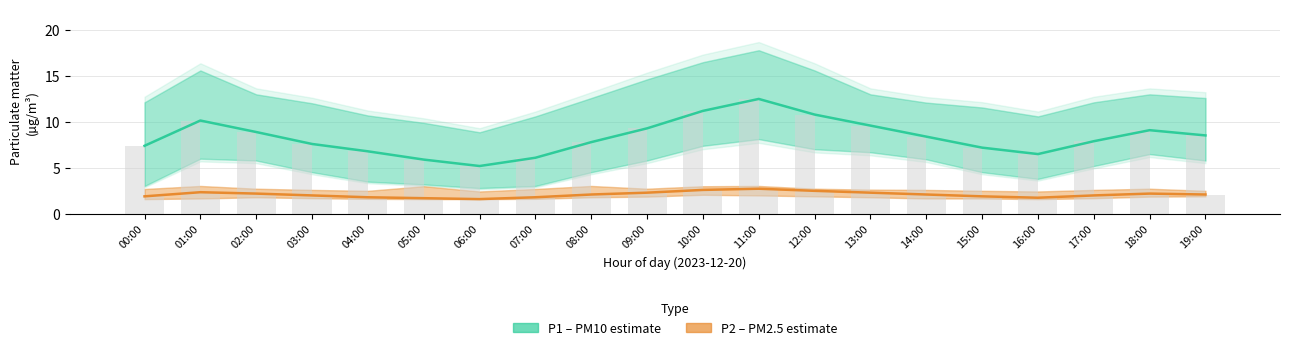

What is the sum of all P2 (PM2.5) values?

41.9